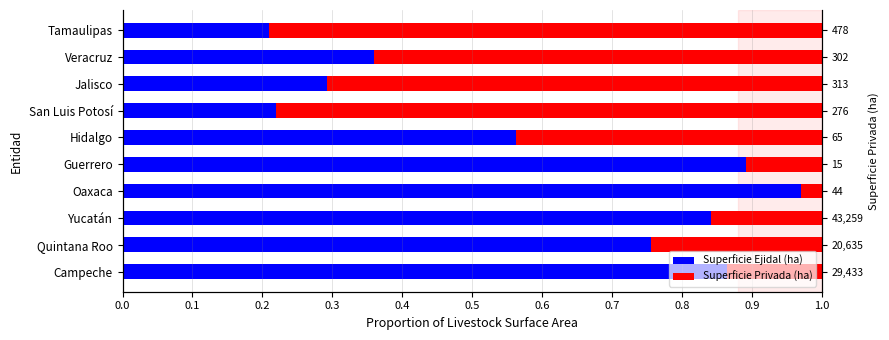

What is the value of the Superficie Ejidal (ha) bar at the 9th from the left?

0.4